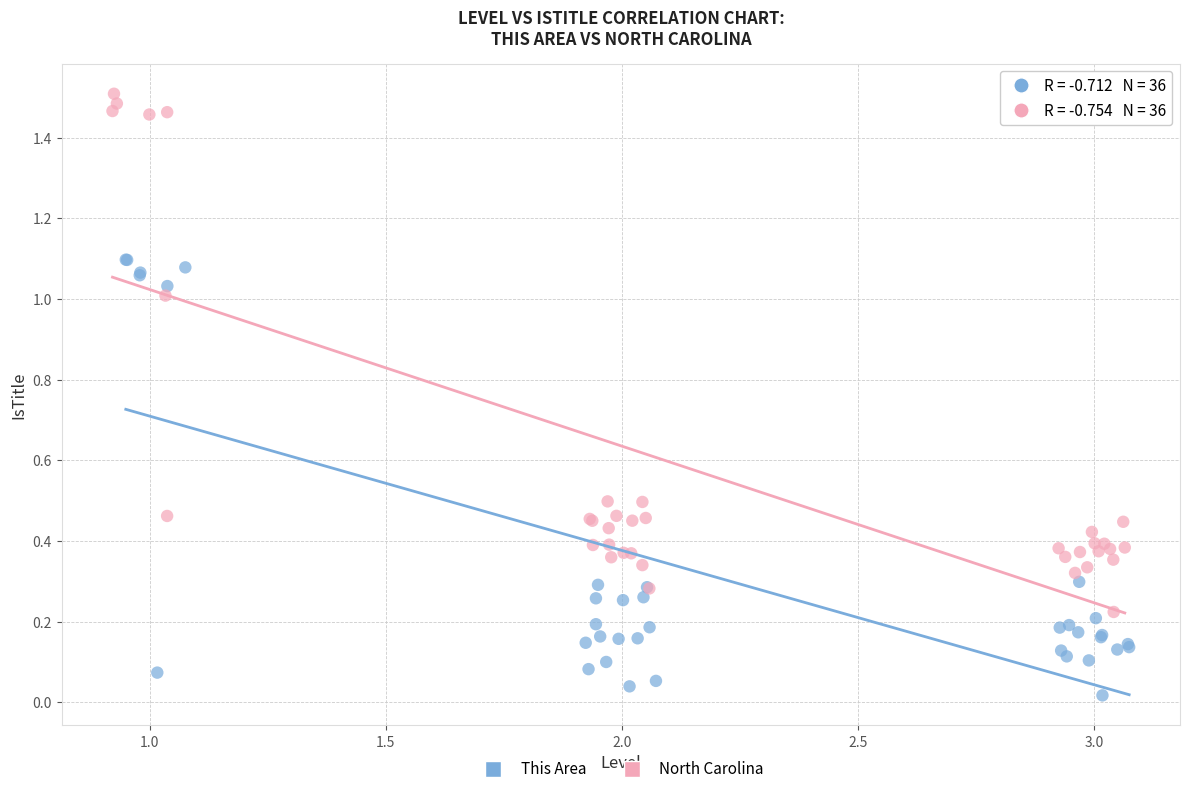

Which series has the widest spread of Y values?

North Carolina